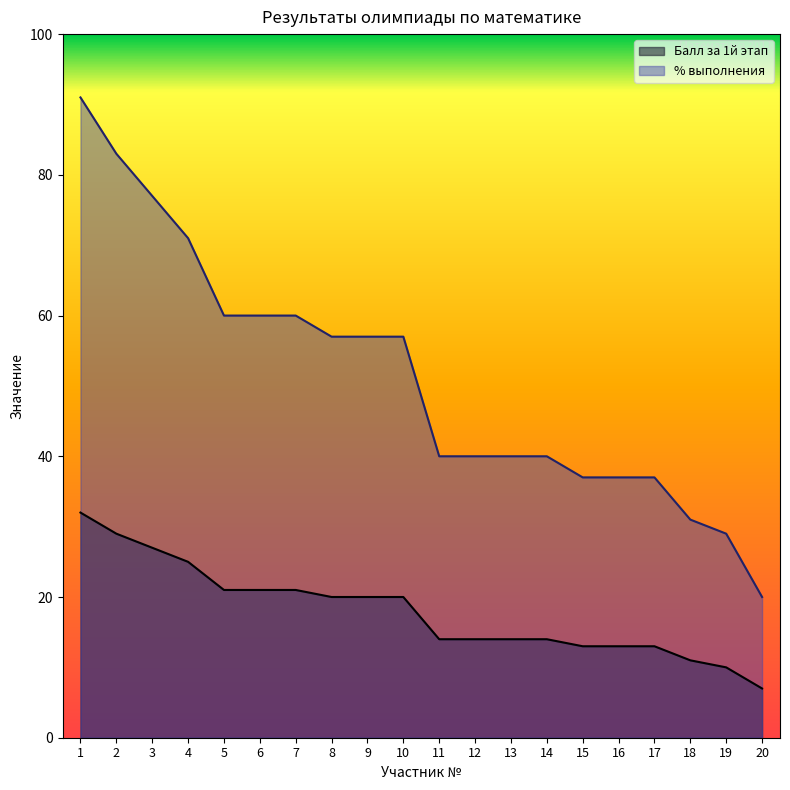

Reading left to right, list all the values displayed in this chart.

Балл за 1й этап: 32	29	27	25	21	21	21	20	20	20	14	14	14	14	13	13	13	11	10	7
% выполнения: 91	83	77	71	60	60	60	57	57	57	40	40	40	40	37	37	37	31	29	20